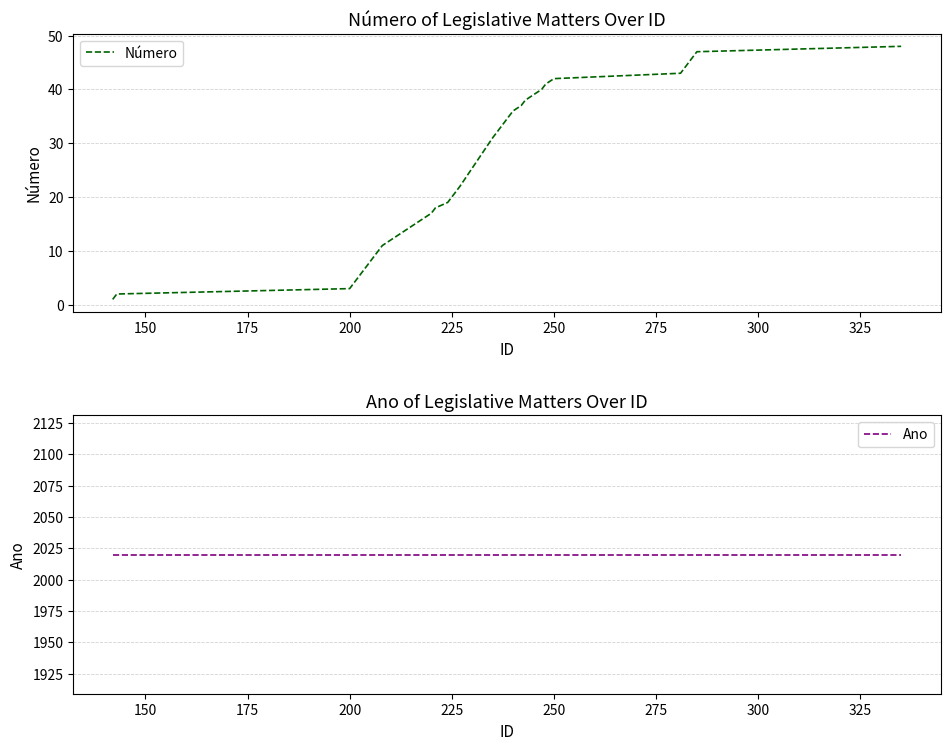

True or false: Número has a value of 18 at 250.

False